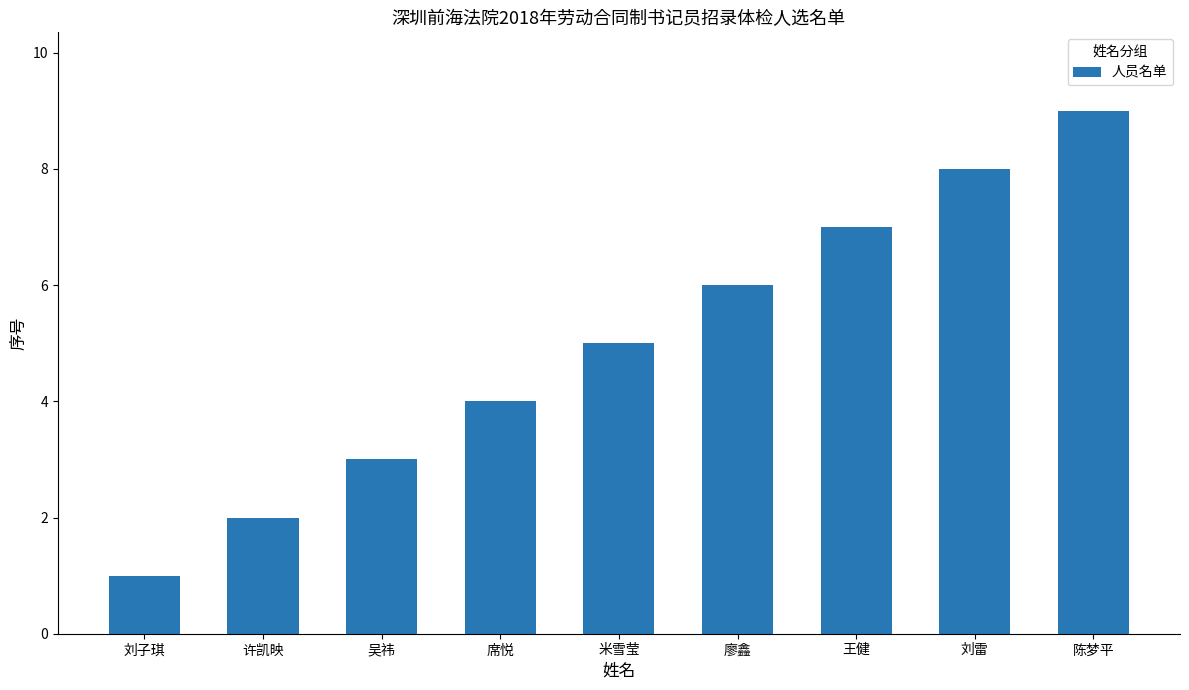

What is the approximate value at 刘子琪?

1